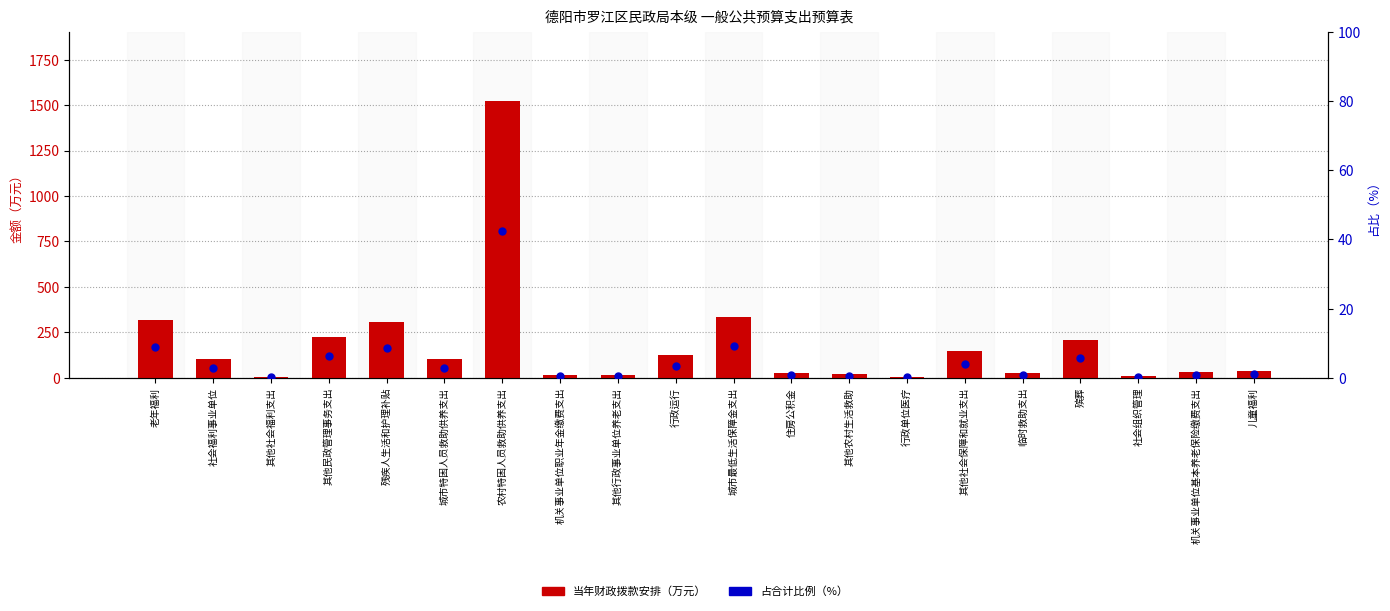

At how many categories does at least one series exceed 1191?

1